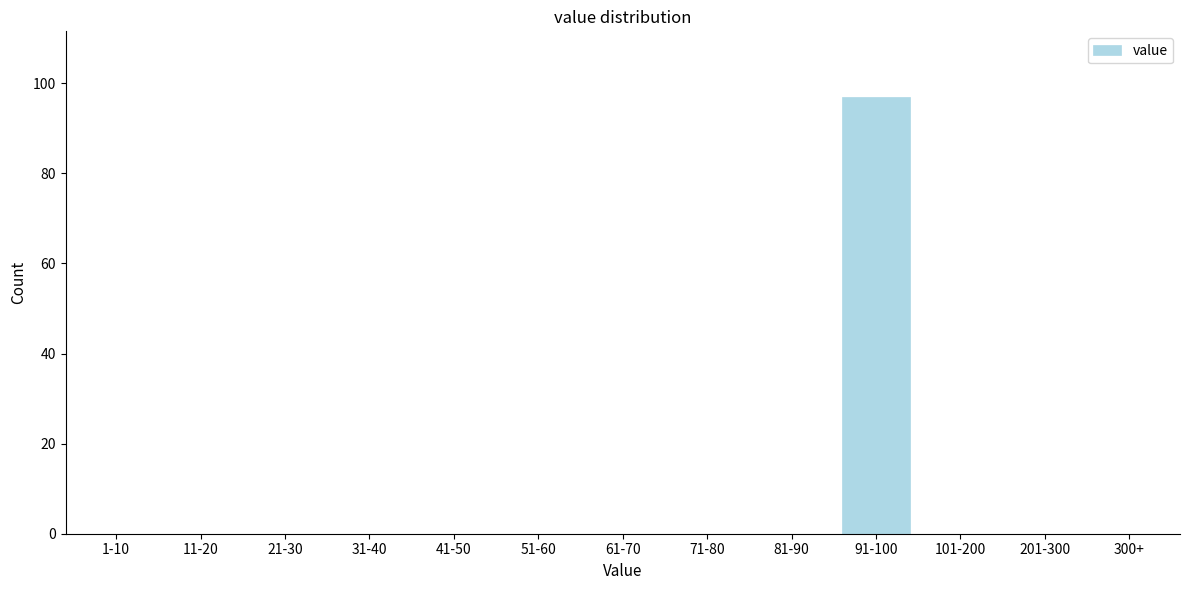

Reading right to left, extract all data points from this chart.

300+=0	201-300=0	101-200=0	91-100=97	81-90=0	71-80=0	61-70=0	51-60=0	41-50=0	31-40=0	21-30=0	11-20=0	1-10=0